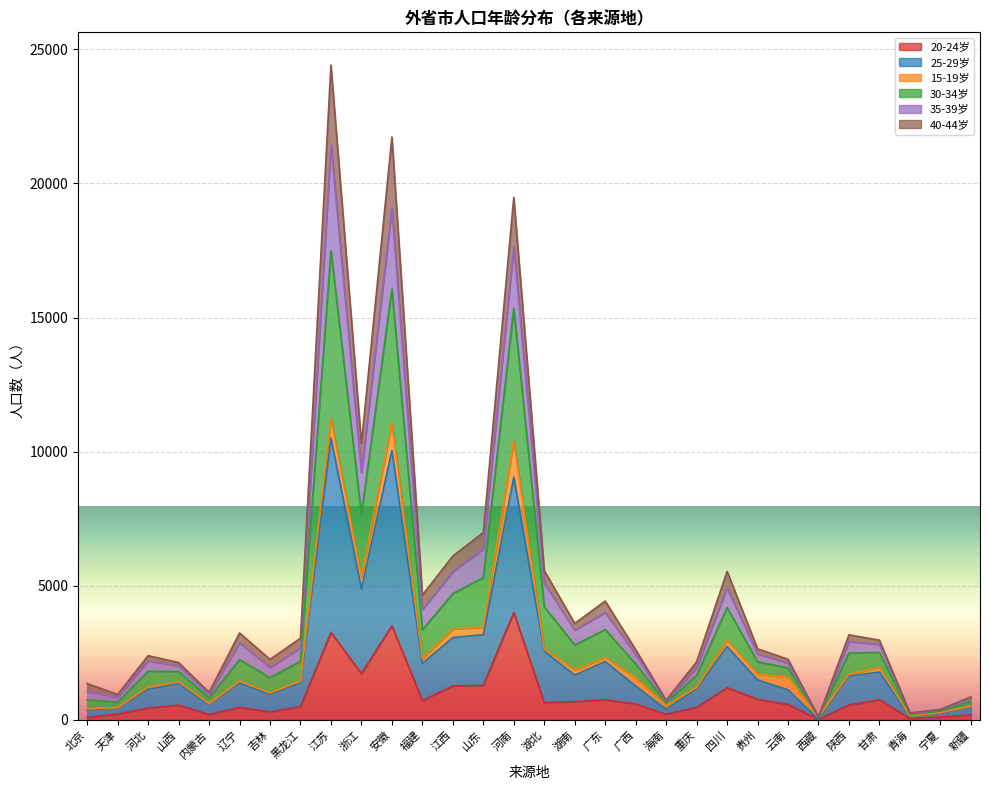

What is the label of the 10th point from the right?

重庆